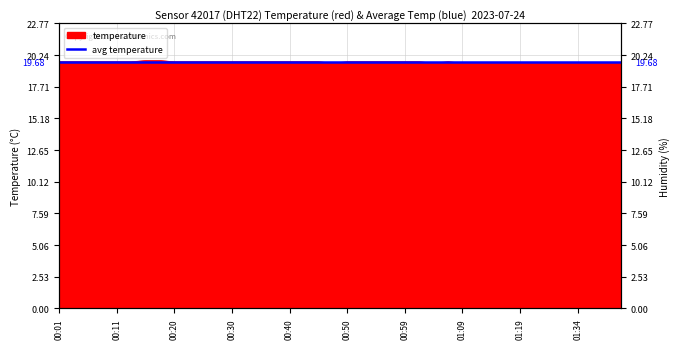

Is it true that the value at 00:20 is 32.0?

False